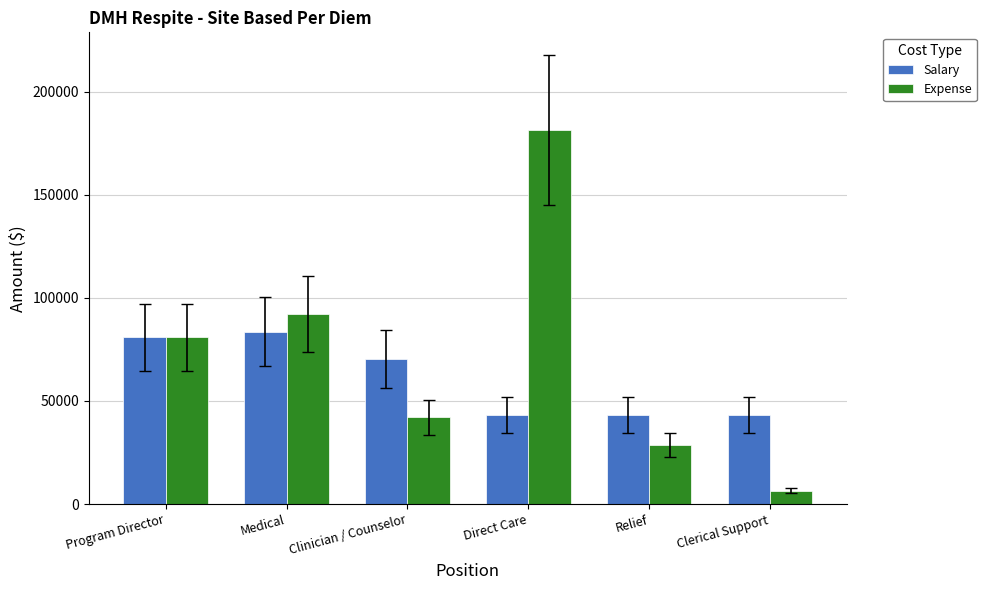

What is the average value of the Salary series?

60737.2